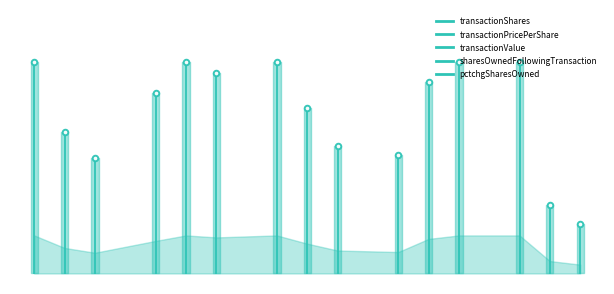

Is it true that transactionShares equals 0.0 at 0.0?

True